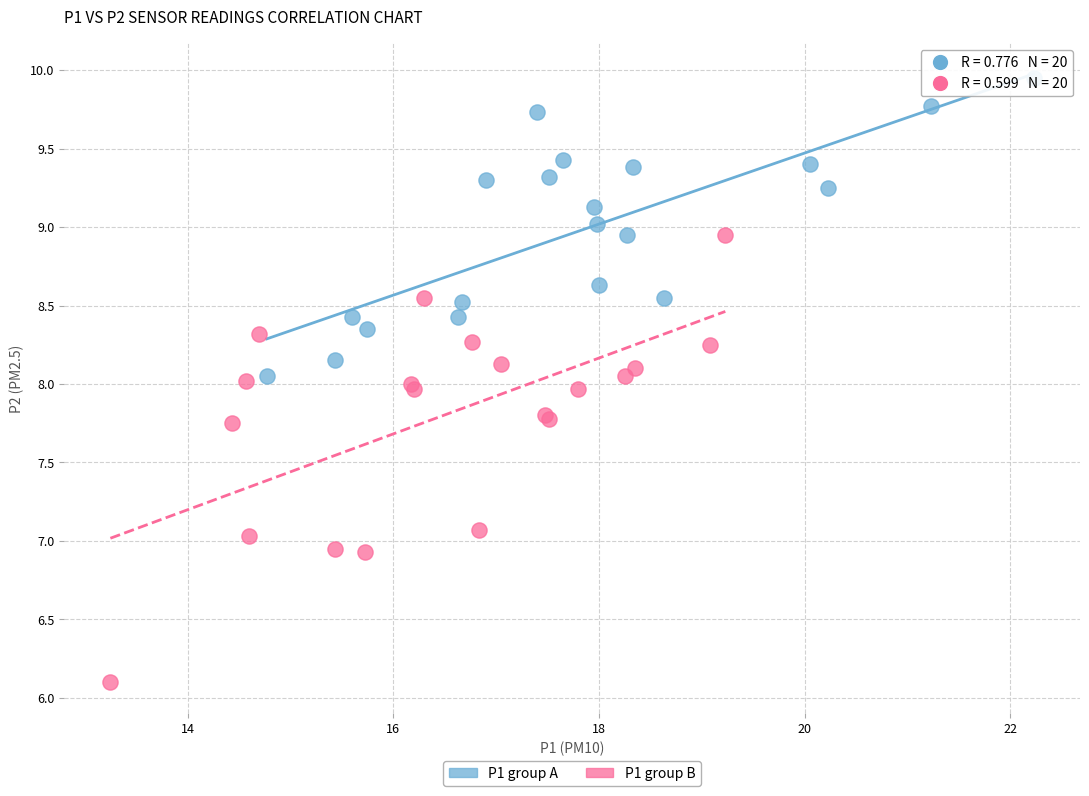

Which series has the largest Y range (max minus min)?

P1 group B